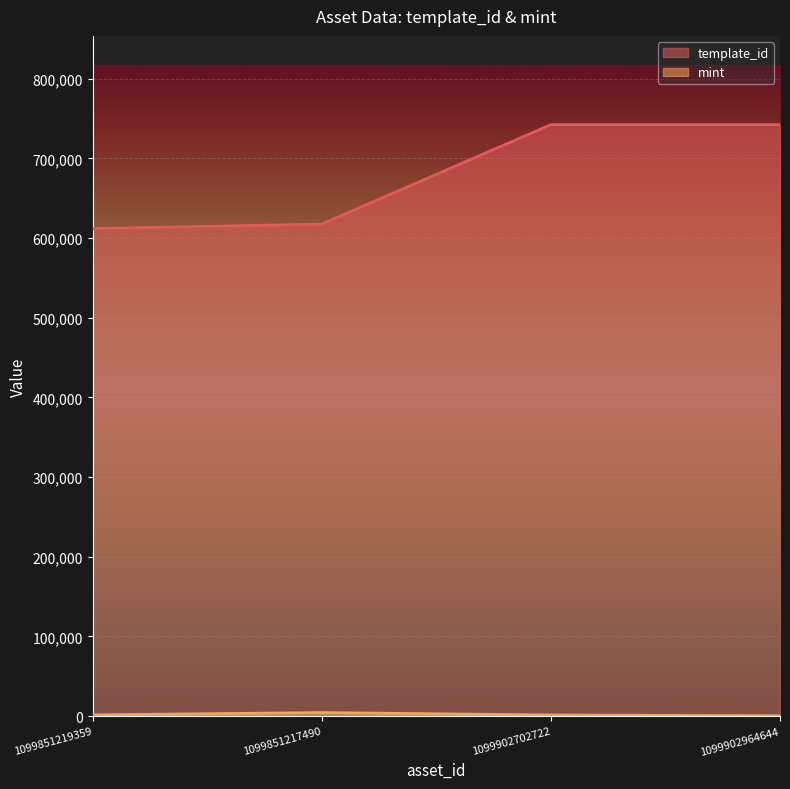

Rank the series by their average value, from lowest to highest.

mint, template_id